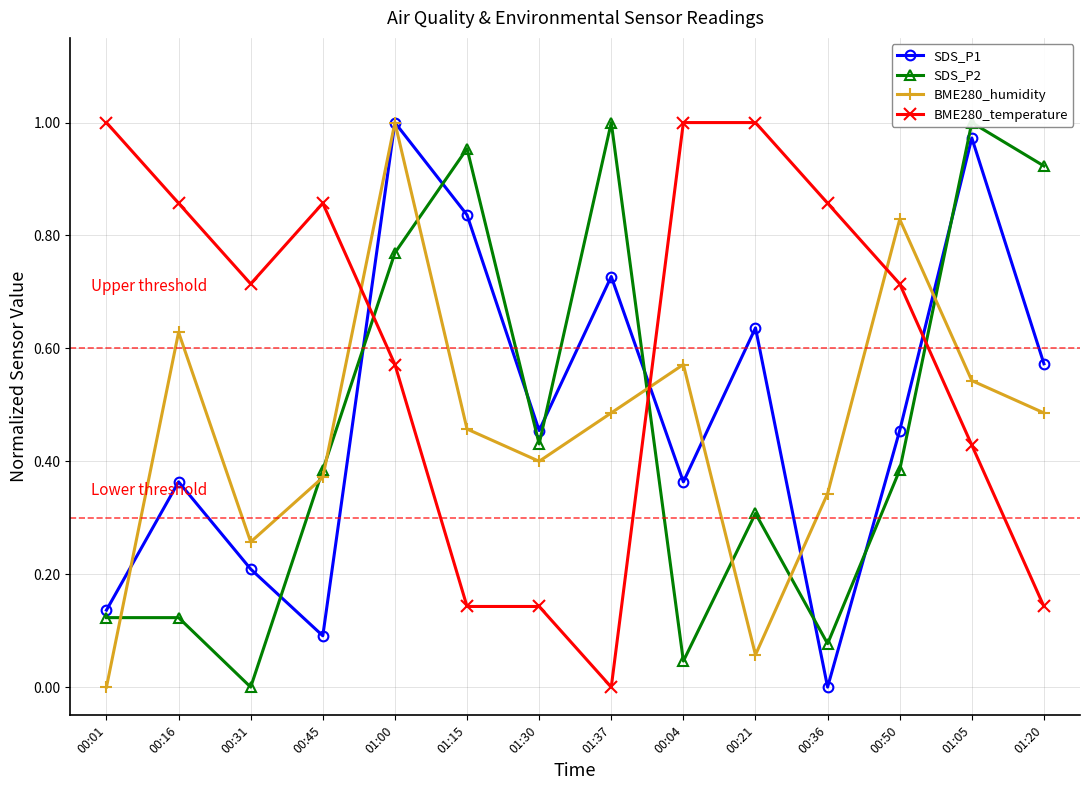

True or false: BME280_temperature and SDS_P1 intersect in this chart.

True